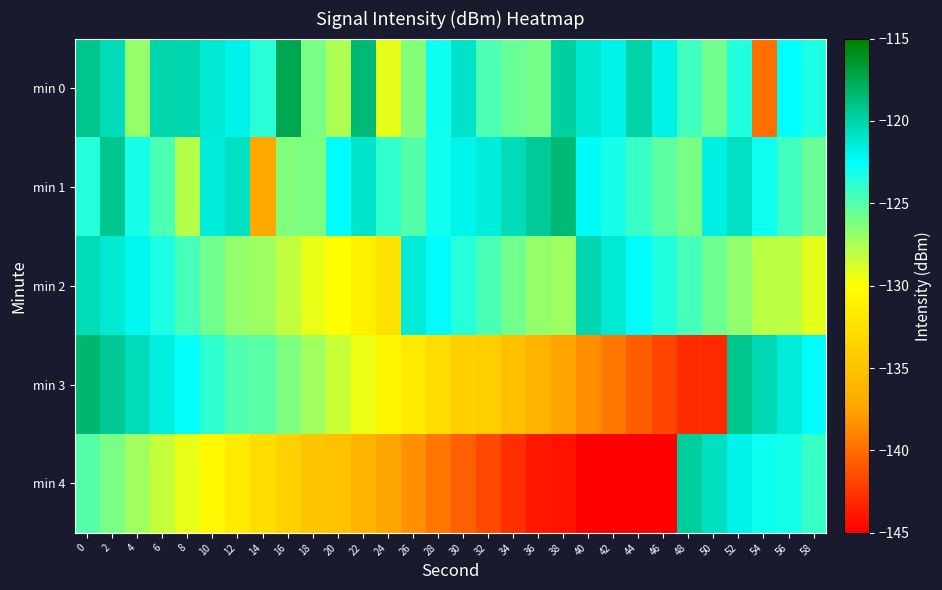

Which series has the largest total across all categories?

min 0